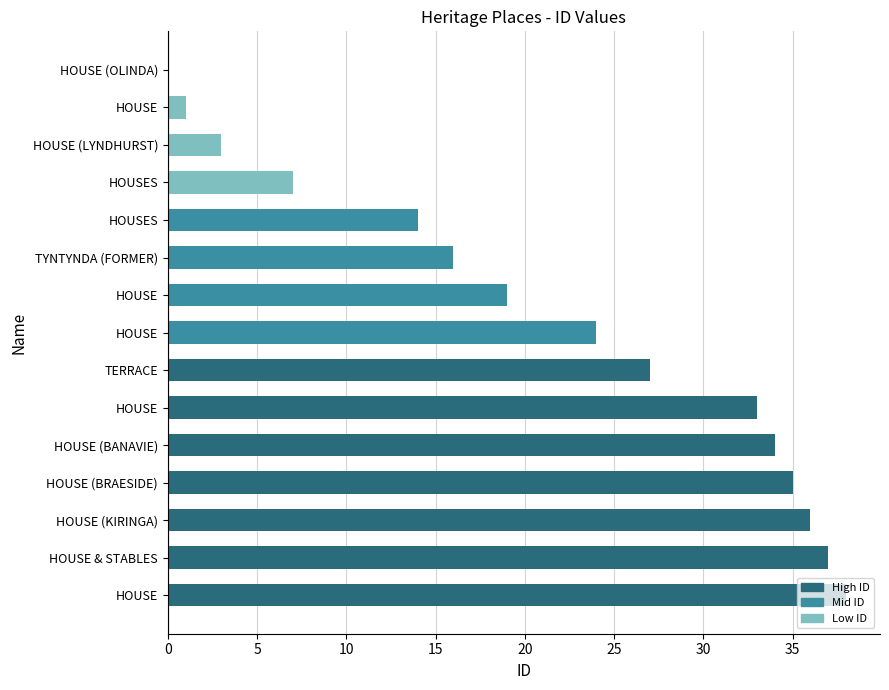

How many data points does each series have?

15